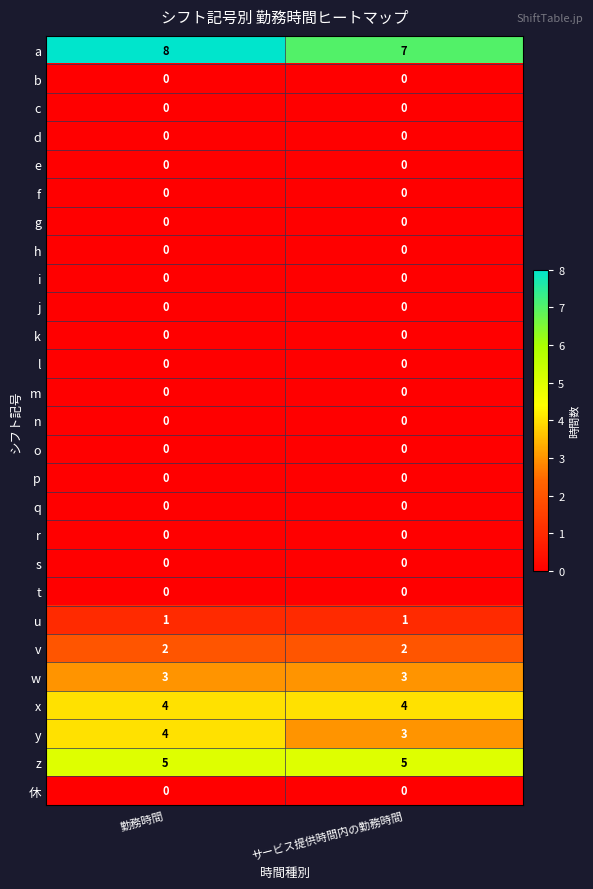

The x series shows 4 at サービス提供時間内の勤務時間. True or false?

True